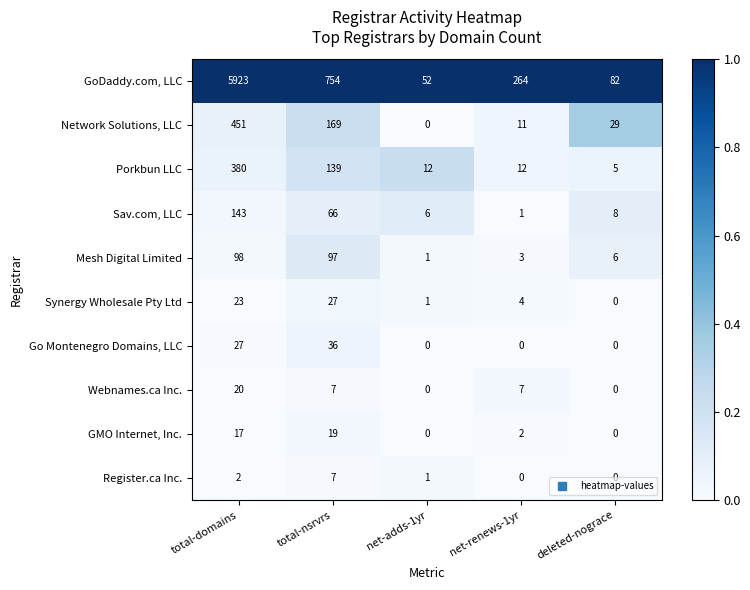

Which series changed the most between total-domains and deleted-nograce?

GoDaddy.com, LLC